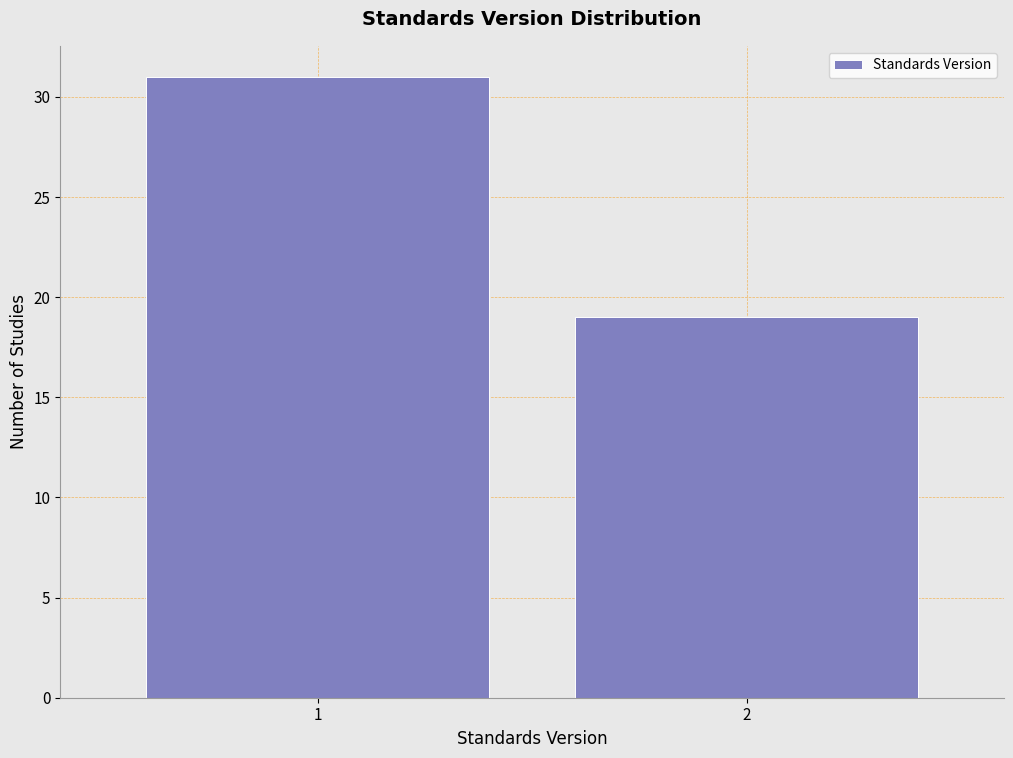

Reading right to left, transcribe all the data shown in this chart.

19	31